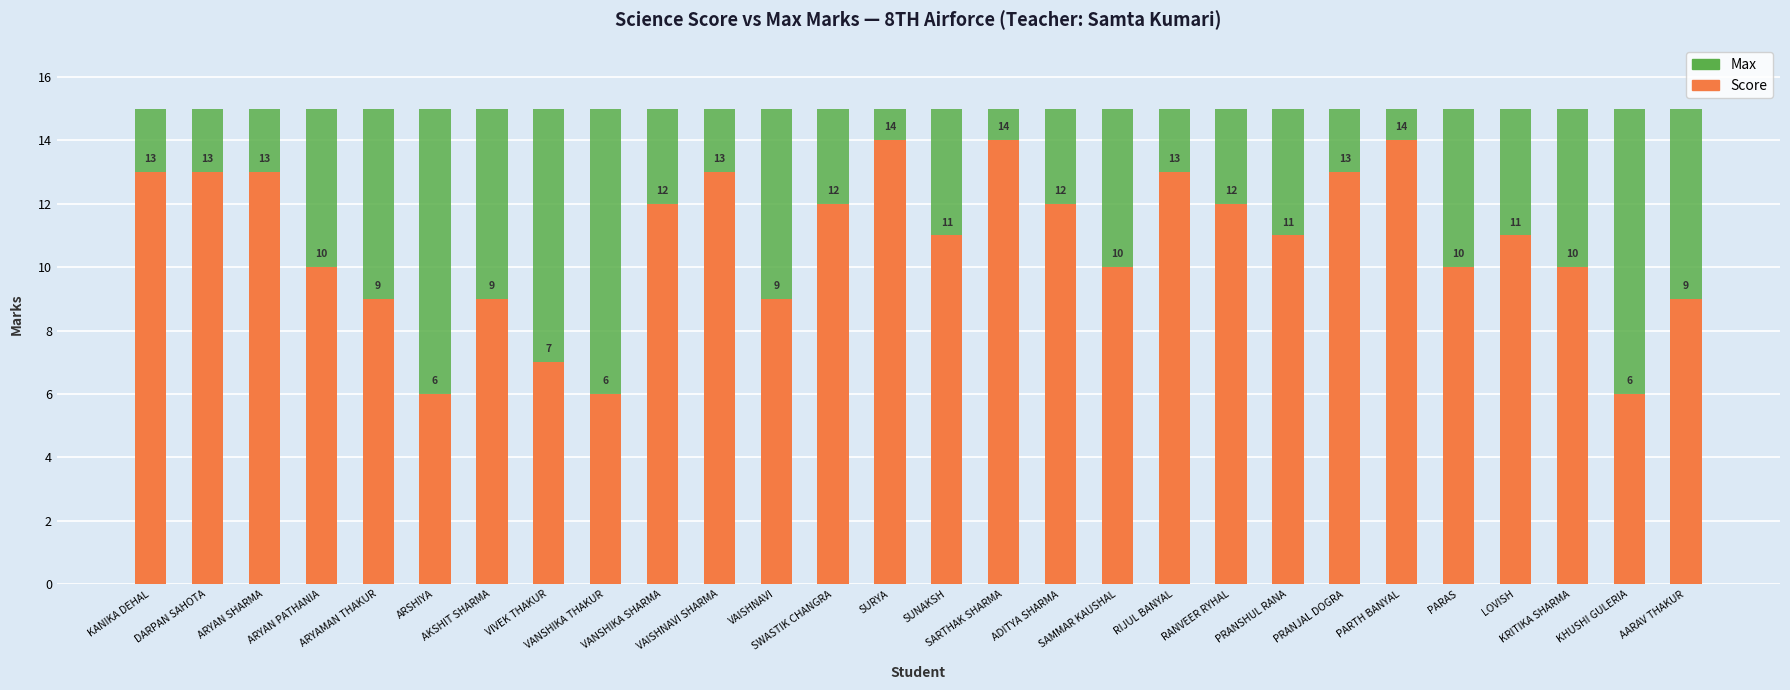

What is the approximate value of Max at PARTH BANYAL?

15